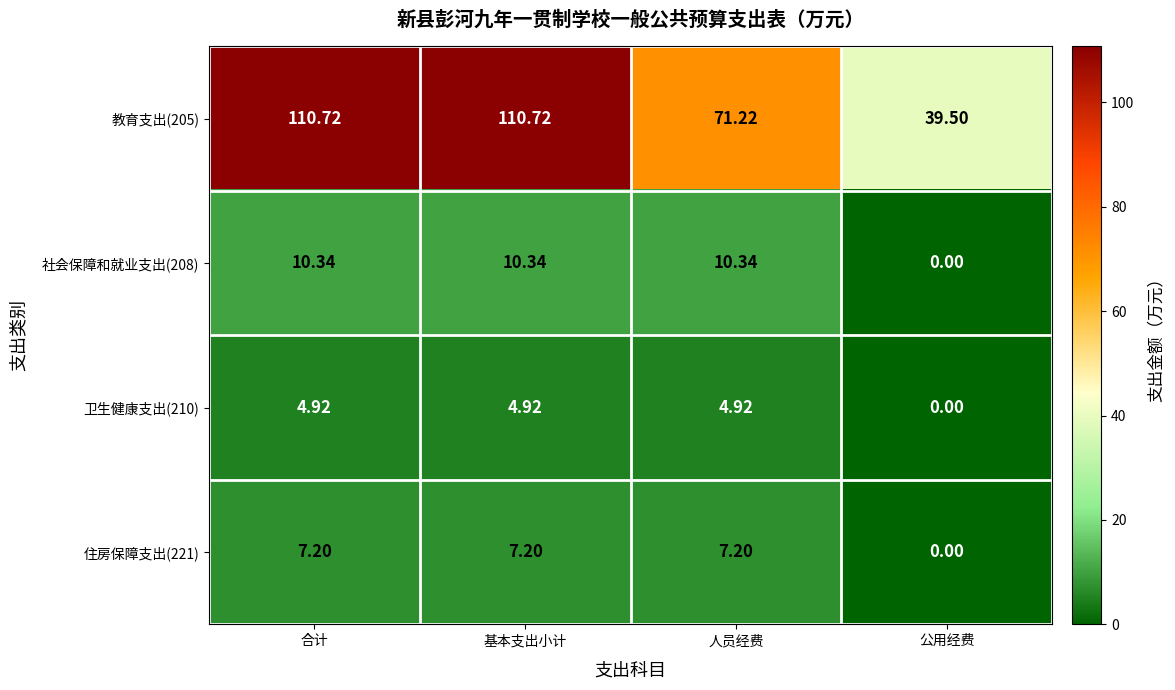

At which category does the chart reach its minimum across all series?

公用经费